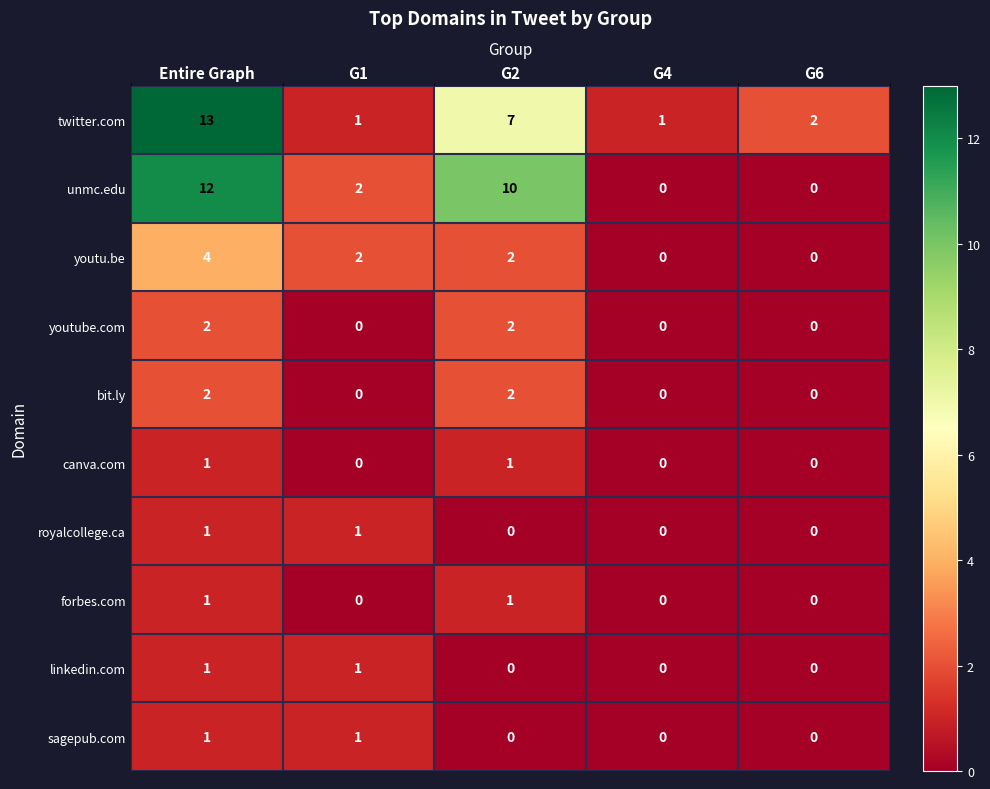

The value of unmc.edu at G6 is 6. True or false?

False